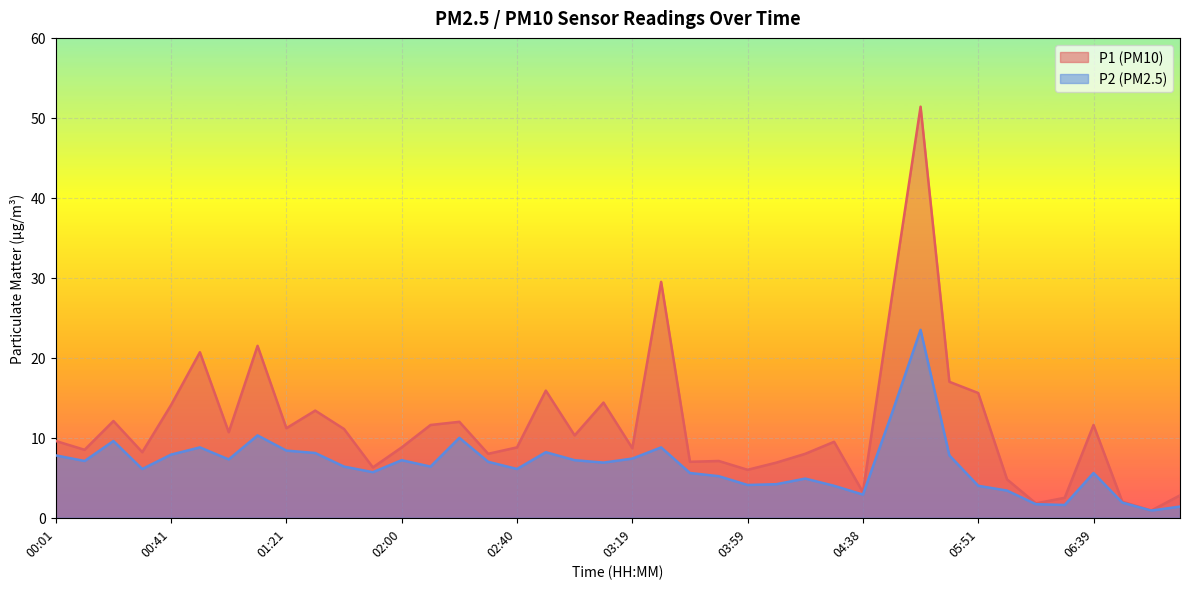

What is the greatest value displayed?

51.4